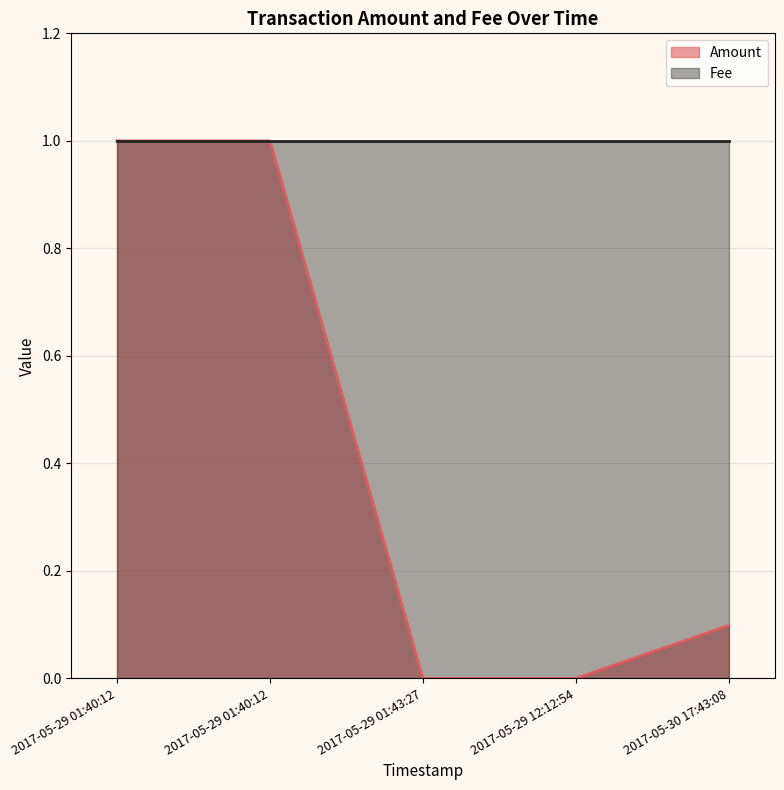

Between 2017-05-29 12:12:54 and 2017-05-29 01:40:12, which series saw the biggest shift?

Amount